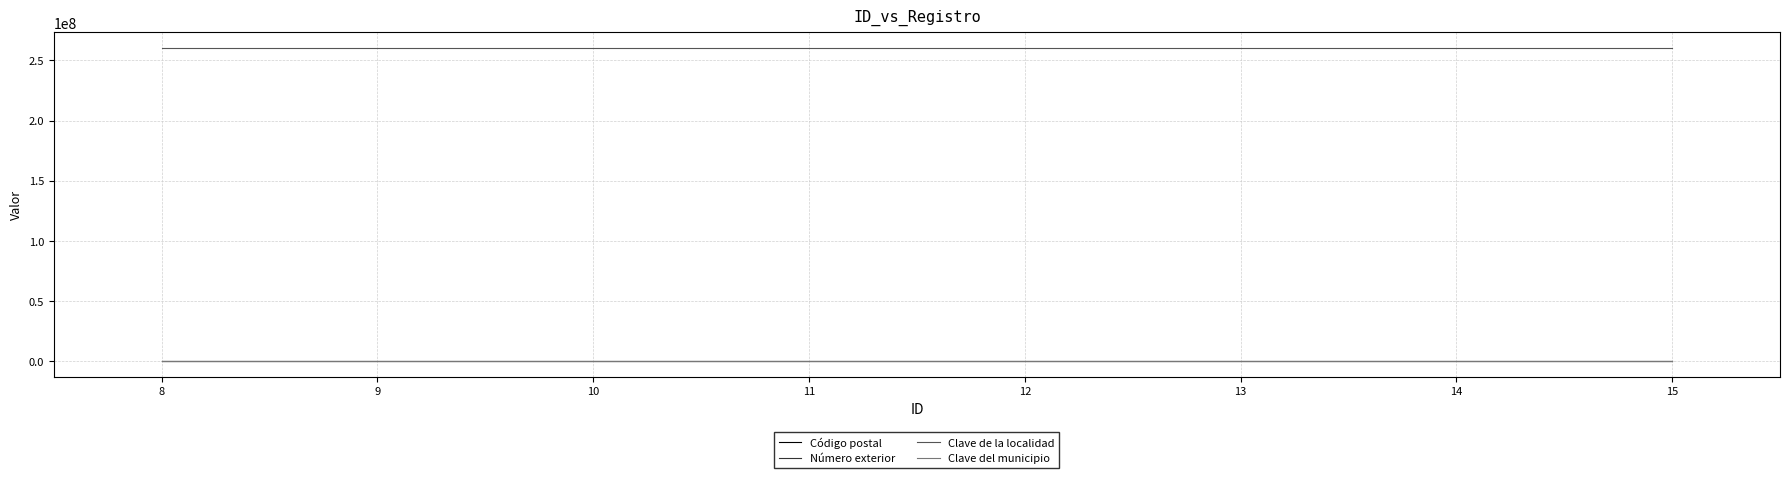

Which series has the largest total across all categories?

Clave de la localidad